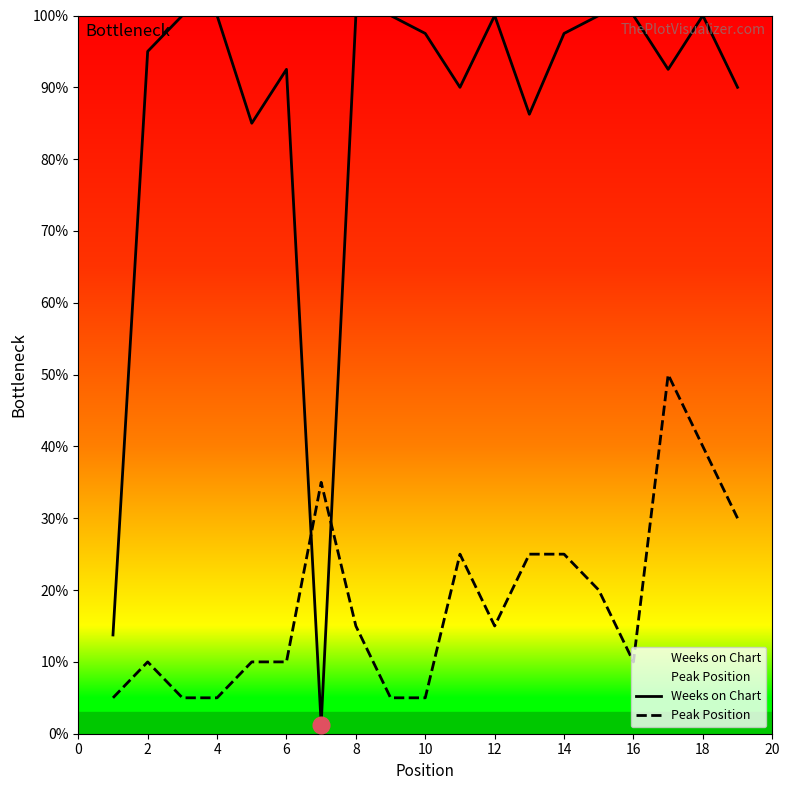

What is the difference between the maximum and minimum values in the Peak Position series?

45.0